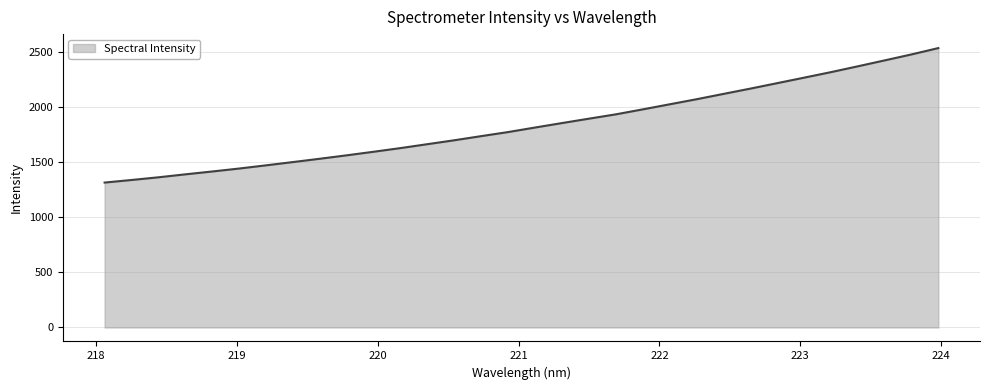

What is the minimum value shown in the chart?

1314.4